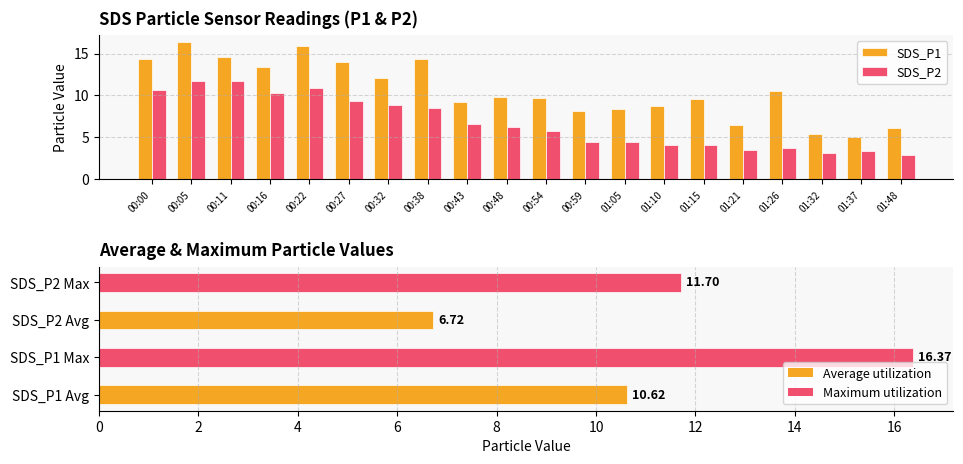

What is the difference between the highest and lowest values at 01:05?

4.0